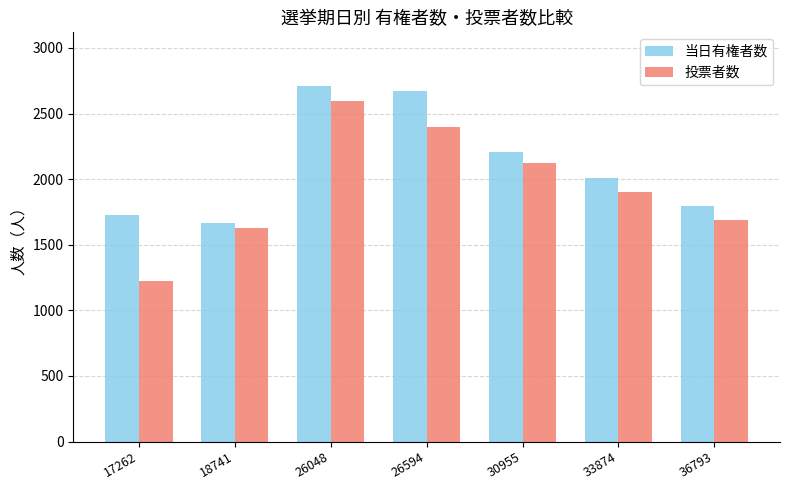

Rank the series by their average value, from highest to lowest.

当日有権者数, 投票者数